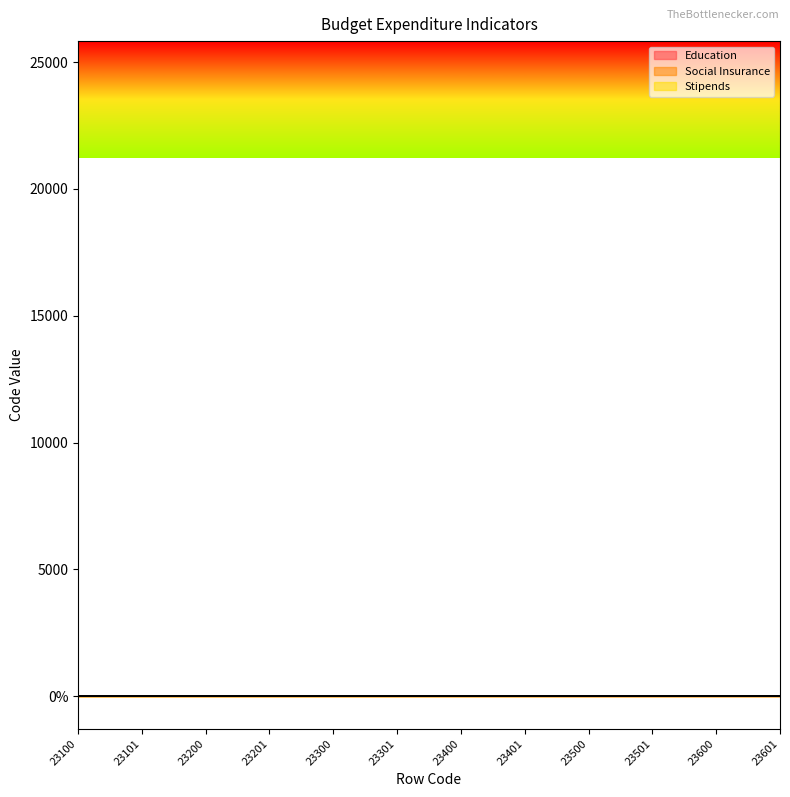

Is the value of Stipends at 23100 greater than the value of Education at 23500?

No